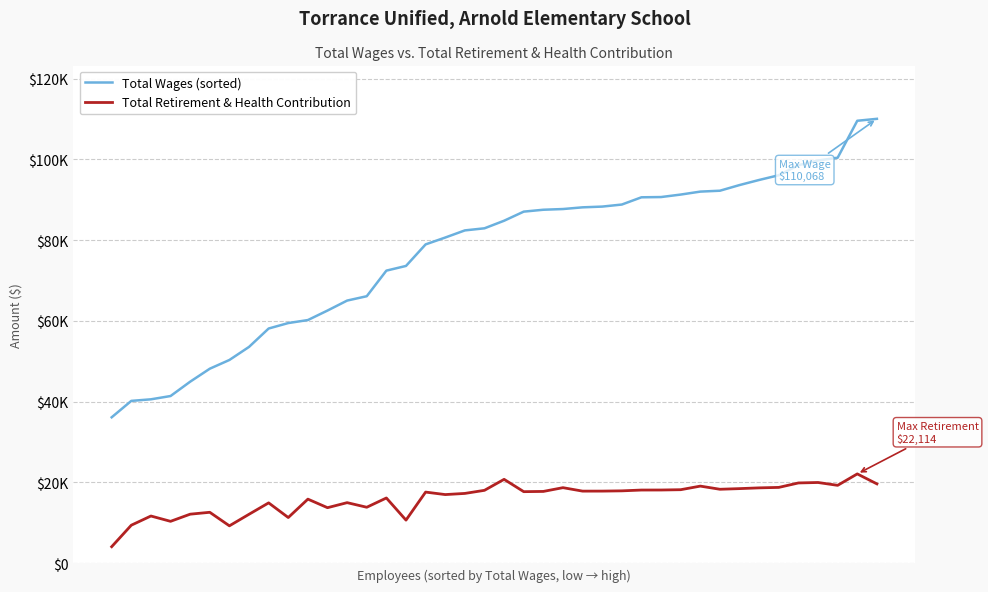

Does the chart display data point markers on the line(s)?

No